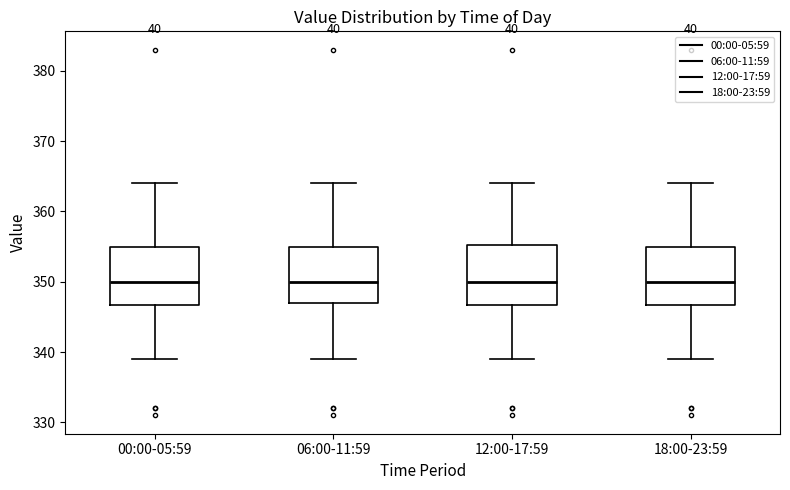

Reading left to right, read every box against the y-axis: the position of its median line, the range the box covers, and the ends of its whiskers. The values are not printed on the chart, so give them approximately, as read against the axis.

00:00-05:59: median 350, box 347 to 355, whiskers 339 to 364
06:00-11:59: median 350, box 347 to 355, whiskers 339 to 364
12:00-17:59: median 350, box 347 to 355, whiskers 339 to 364
18:00-23:59: median 350, box 347 to 355, whiskers 339 to 364